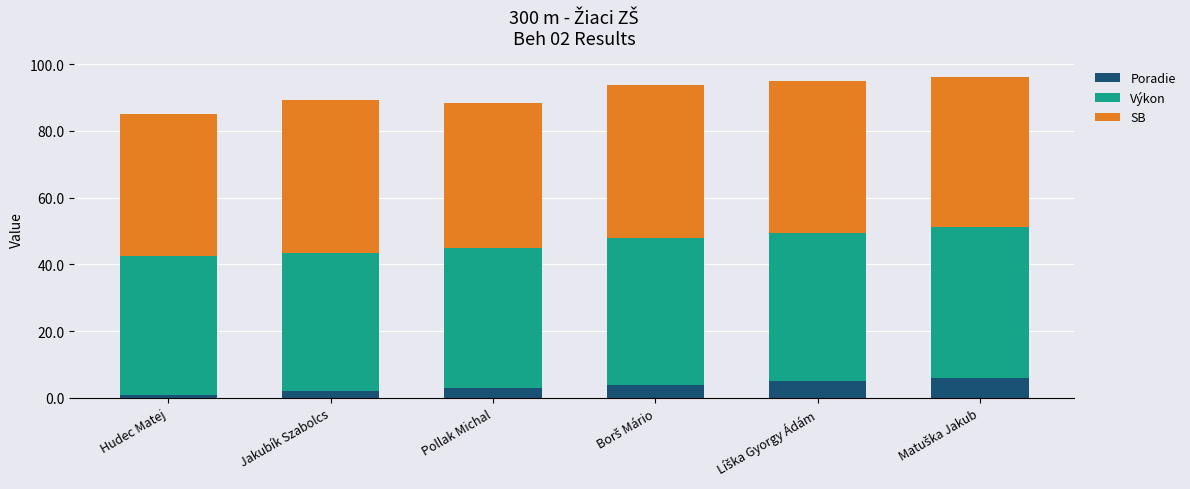

What is the highest value of the Poradie series?

6.0